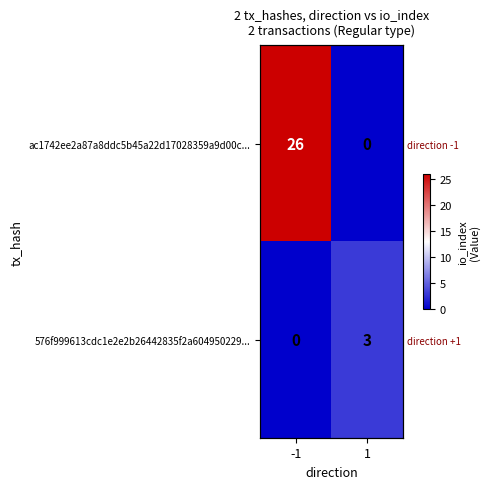

Which series has the largest range (max minus min)?

ac1742ee2a87a8ddc5b45a22d17028359a9d00c...